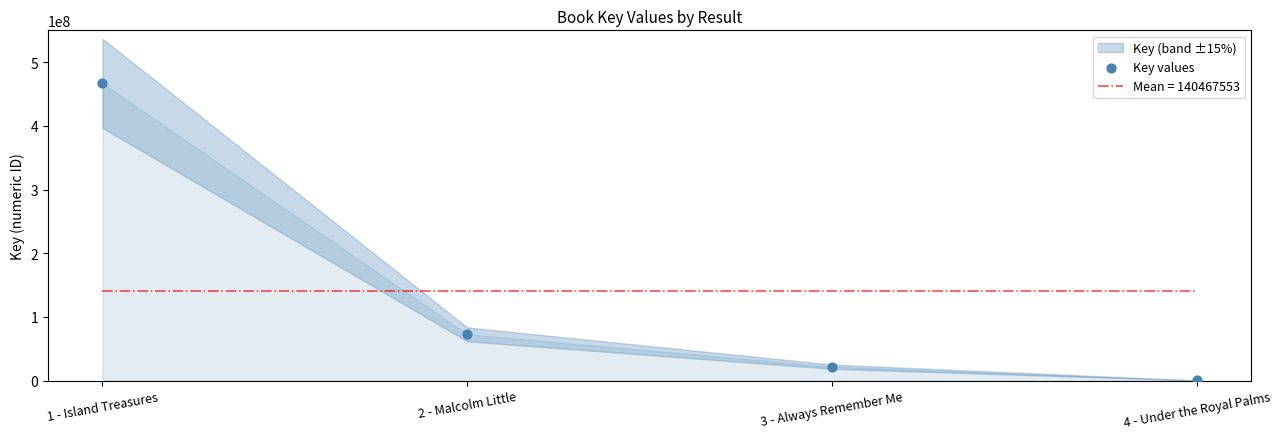

Which has a higher value, 1 - Island Treasures or 2 - Malcolm Little?

1 - Island Treasures